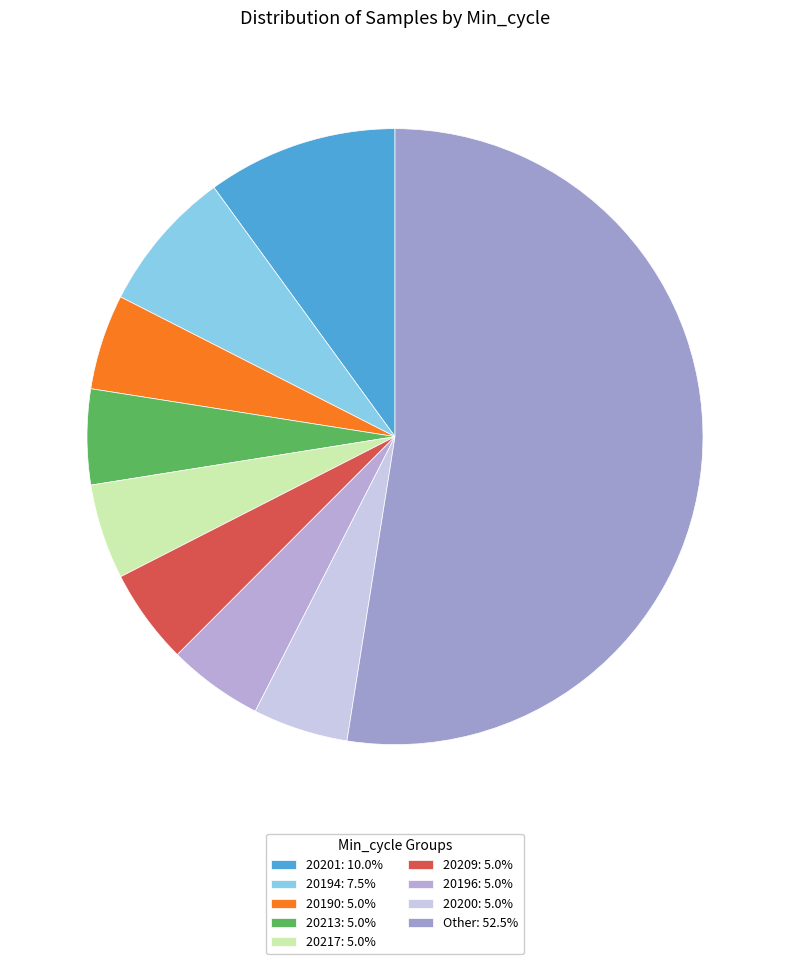

Is there any slice that represents more than half of the pie?

Yes